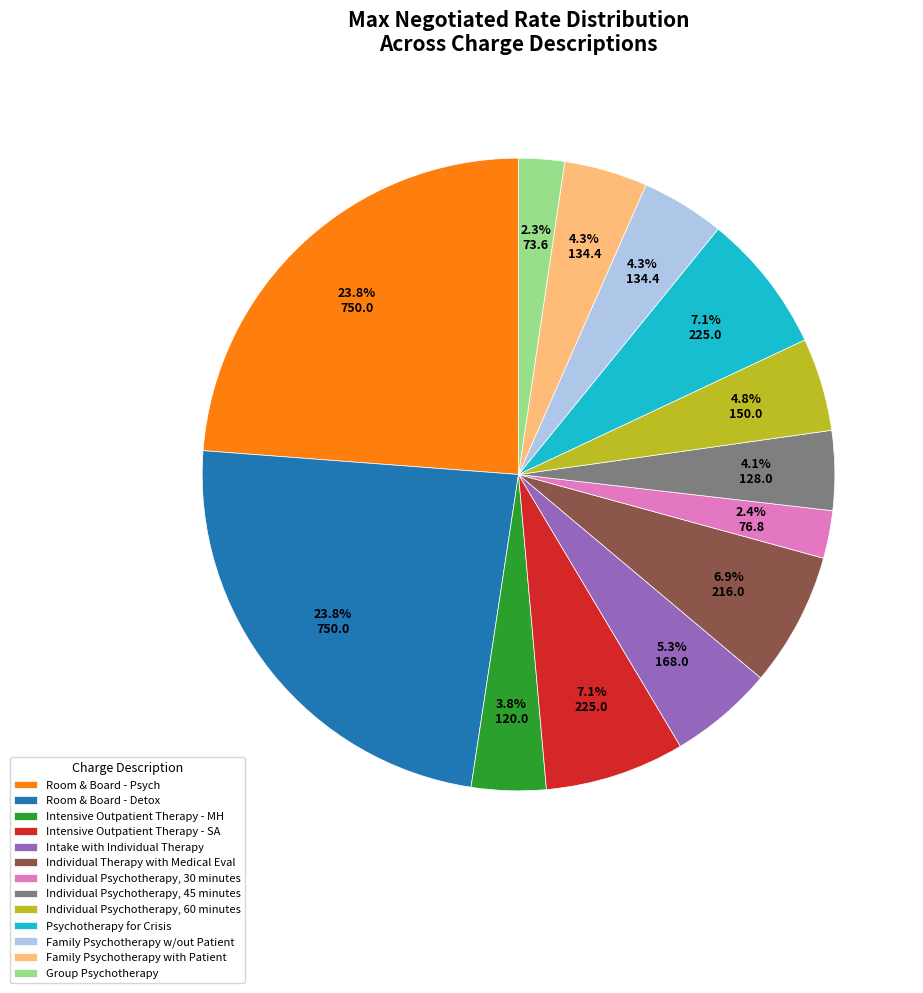

What is the ratio of the value at Intensive Outpatient Therapy - SA to the value at Individual Therapy with Medical Eval?

1.0